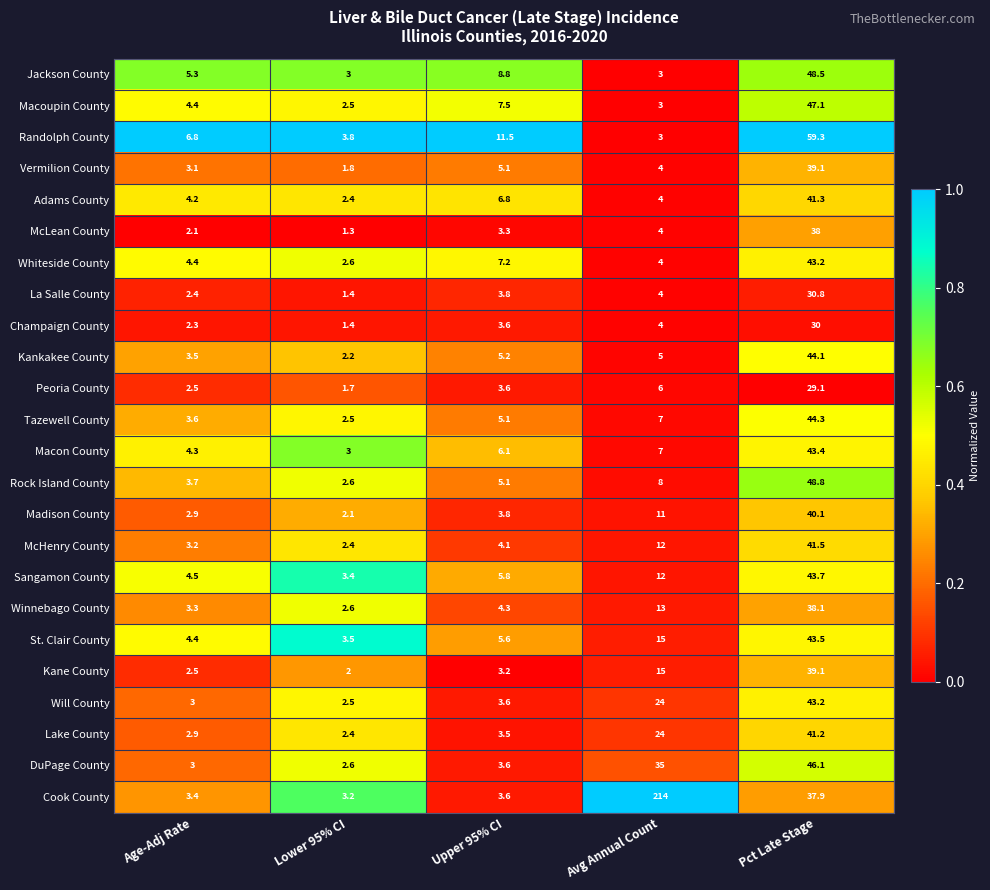

What is the difference between the maximum and minimum values in the McLean County series?

36.7